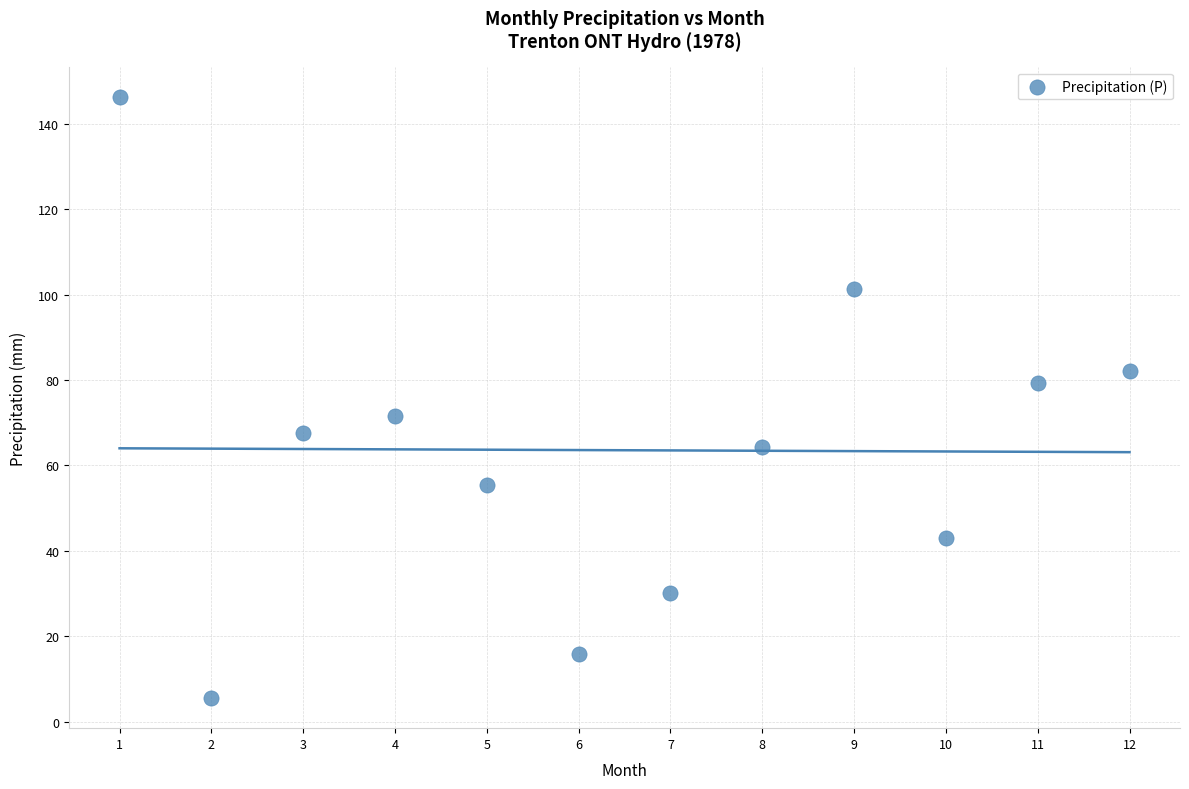

What is the average X value?

6.5